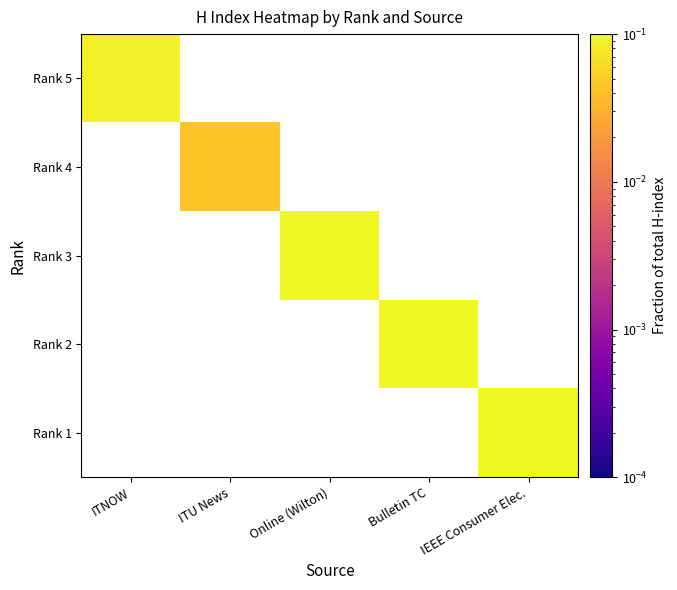

What is the minimum value for Rank 5?

0.1